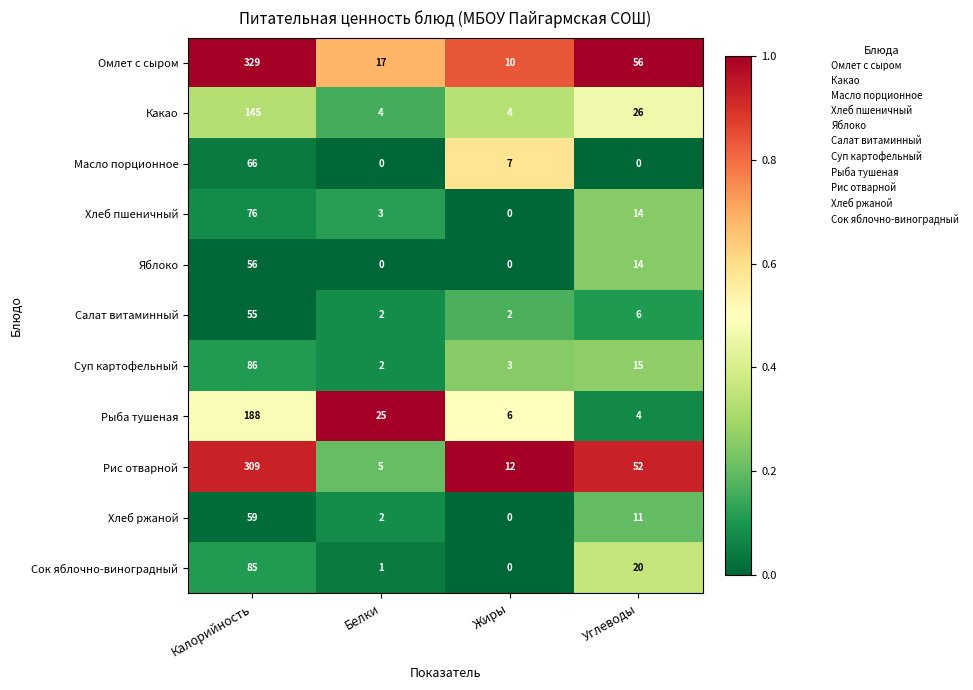

Which series changed the most between Белки and Жиры?

Рыба тушеная